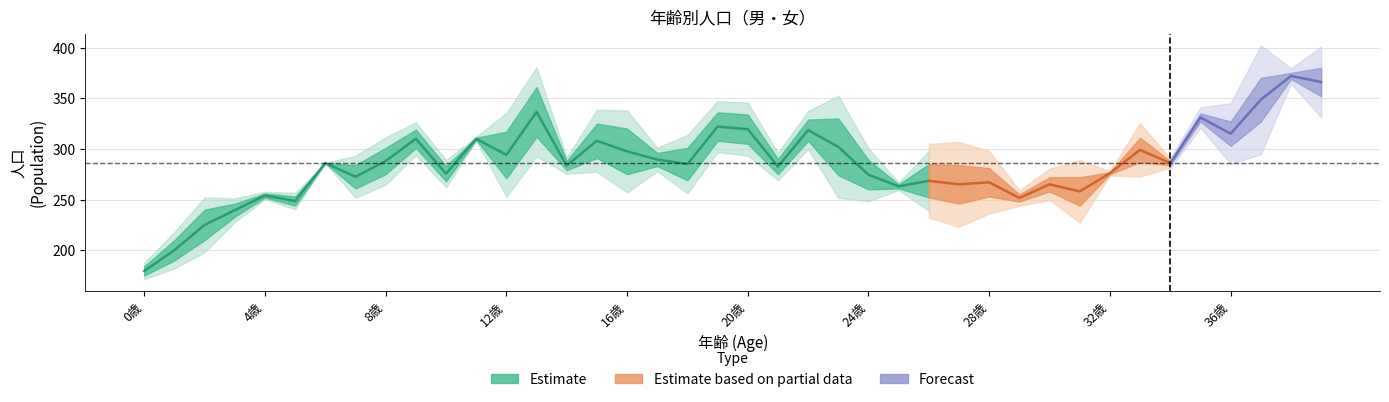

Is this an area chart (filled region under the line)?

No